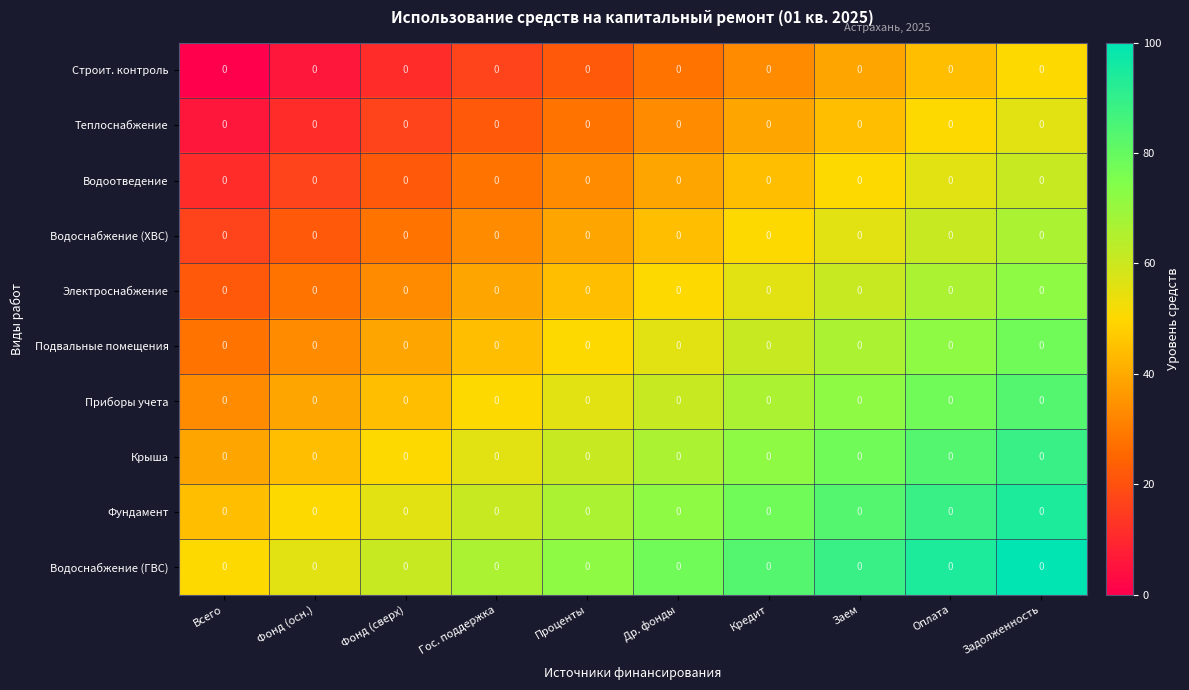

What is the difference between the maximum and second lowest values in the Водоснабжение (ГВС) series?

44.4